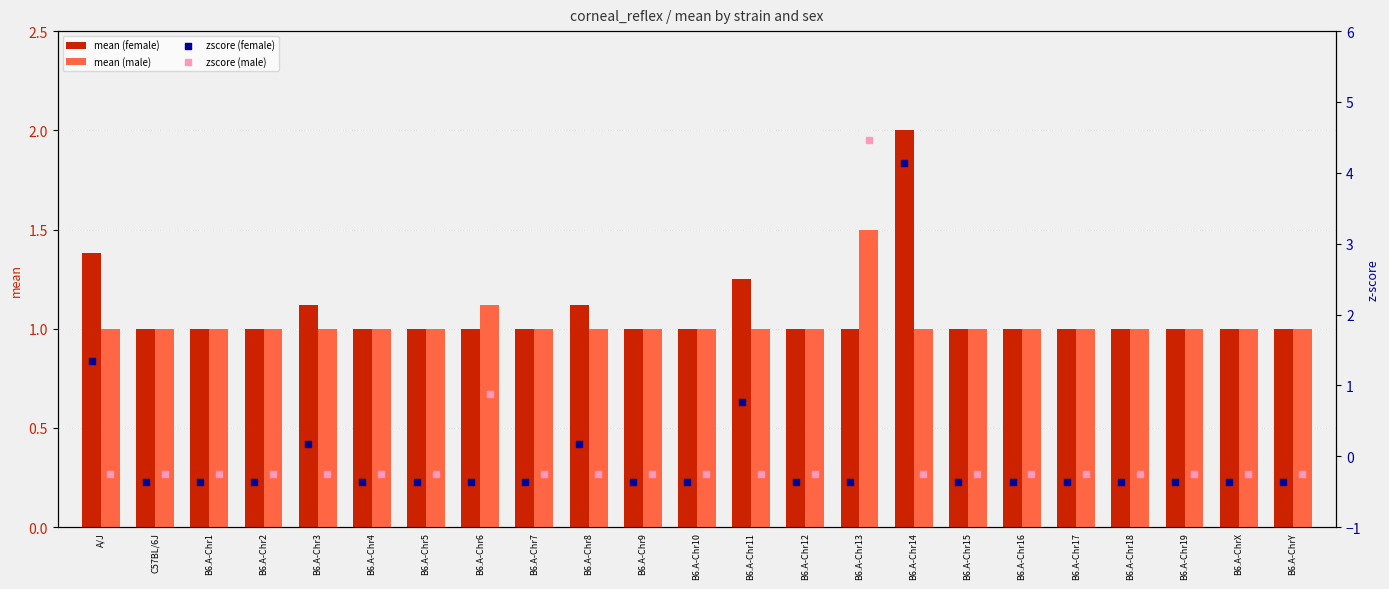

What are all the series names shown in the legend?

mean (female), mean (male), zscore (female), zscore (male)